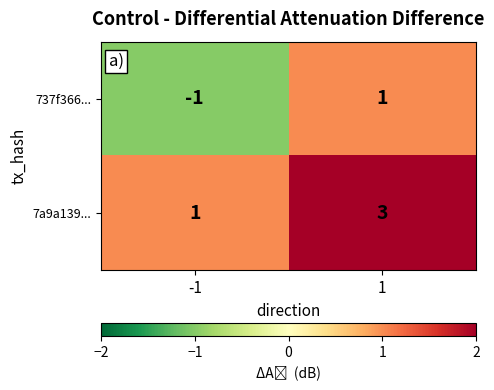

Reading left to right, list all the values displayed in this chart.

737f366...: -1	1
7a9a139...: 1	3